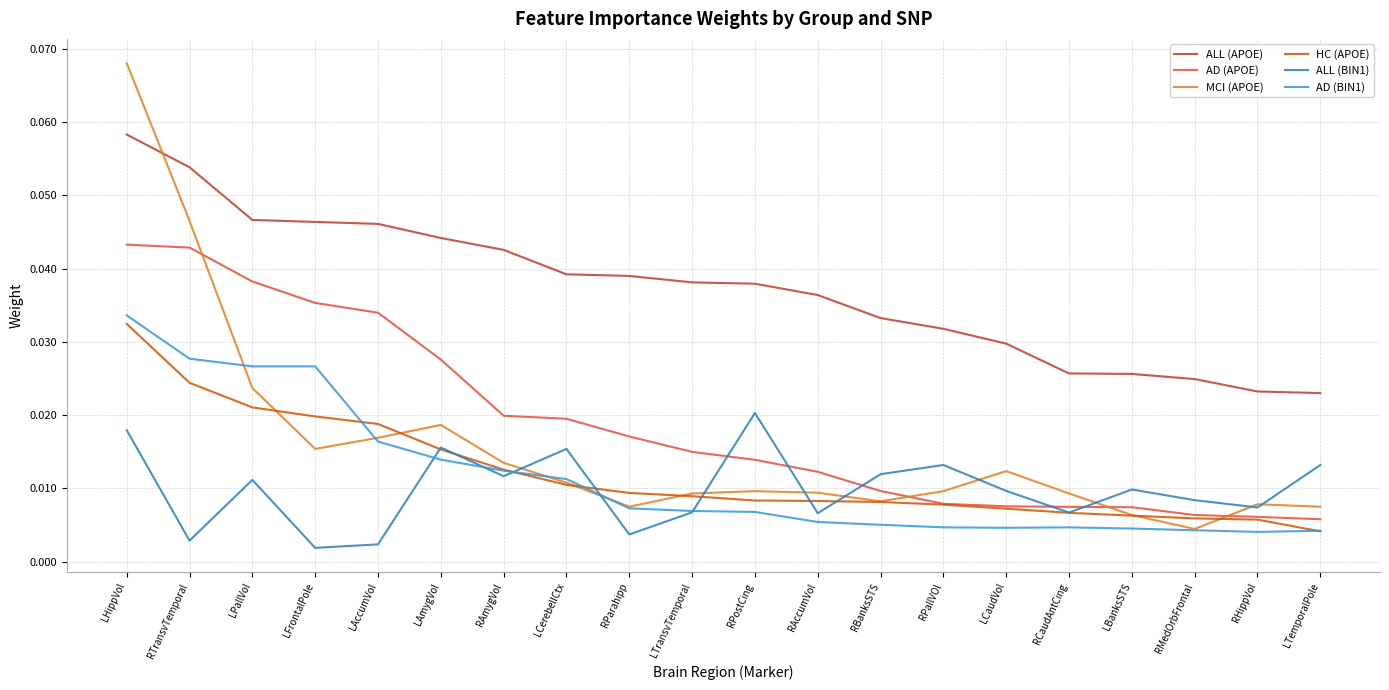

Which series has the largest total across all categories?

ALL (APOE)